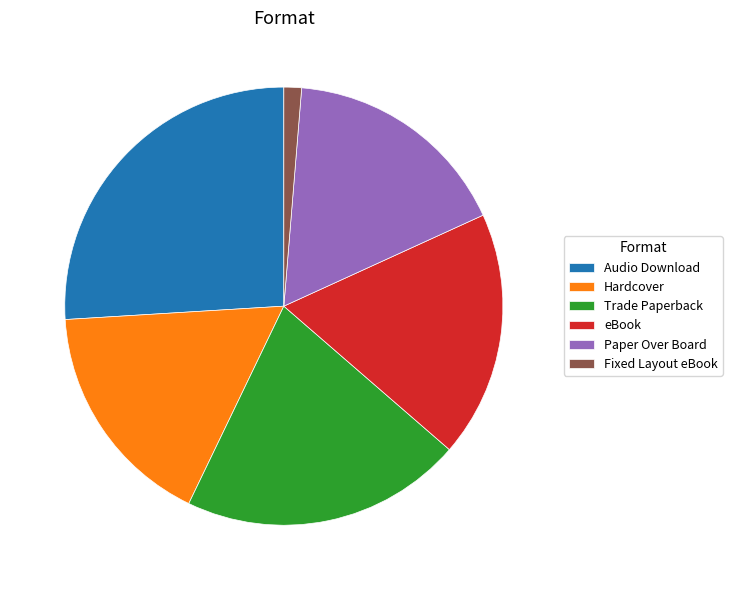

What is the ratio of the value at eBook to the value at Audio Download?

0.7